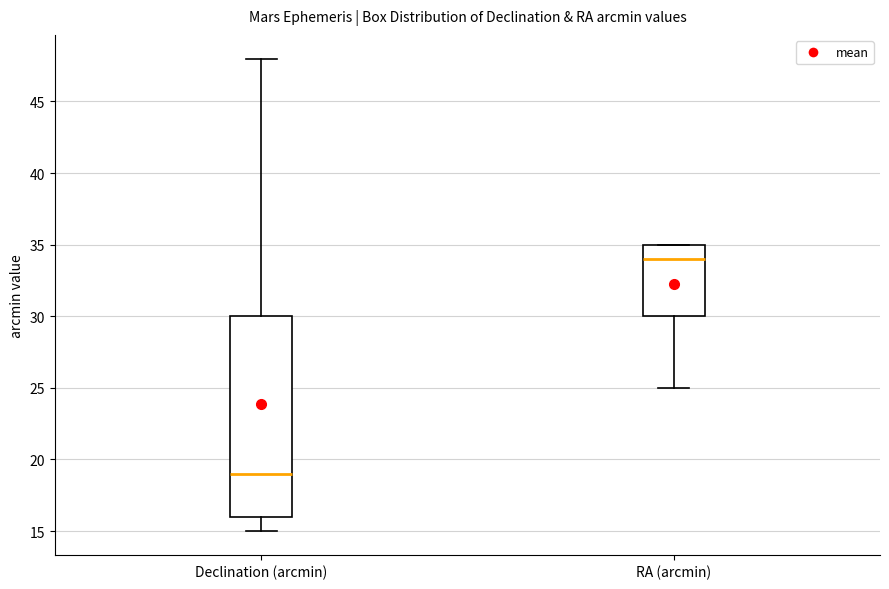

Reading left to right, read every box against the y-axis: the position of its median line, the range the box covers, and the ends of its whiskers. The values are not printed on the chart, so give them approximately, as read against the axis.

Declination (arcmin): median 19, box 16 to 30, whiskers 15 to 48
RA (arcmin): median 34, box 30 to 35, whiskers 25 to 35